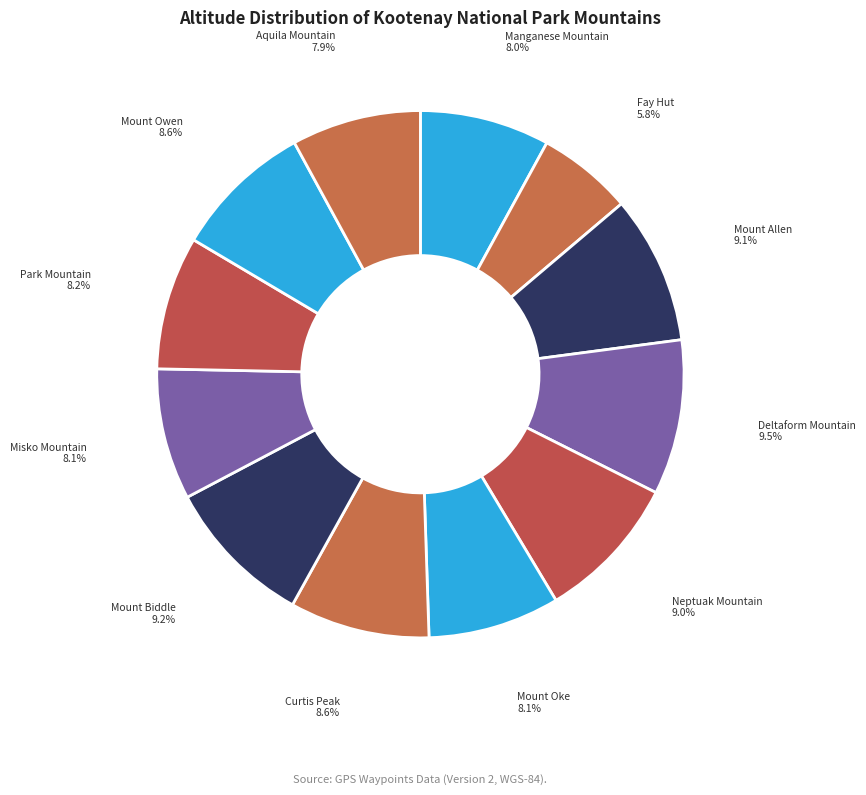

To the nearest percent, what is the difference between the largest and smallest slice percentages?

4%